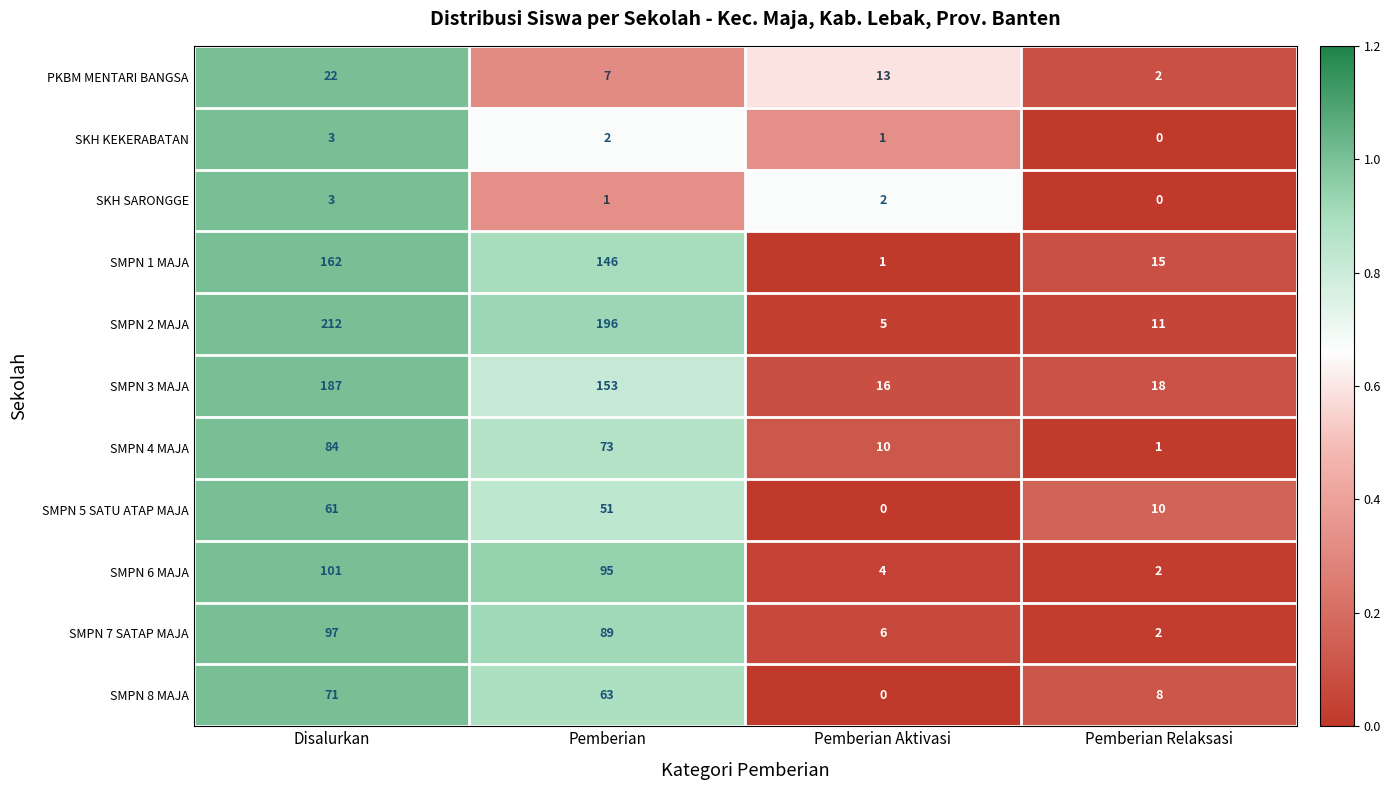

True or false: SMPN 6 MAJA has a value of 4 at Pemberian Aktivasi.

True